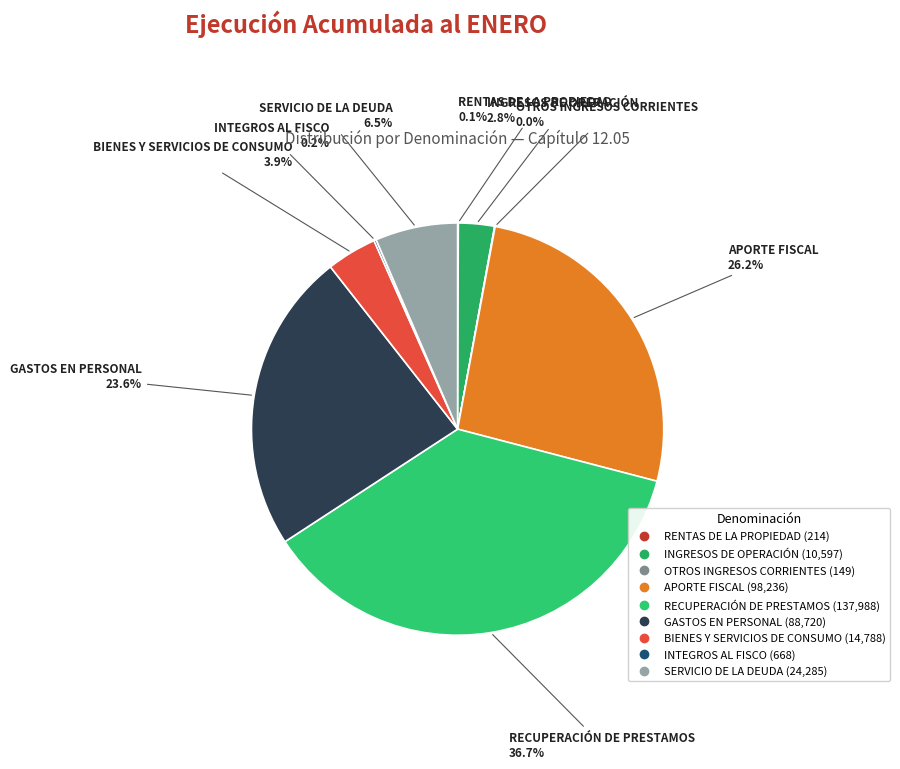

Is there a majority slice in this chart?

No